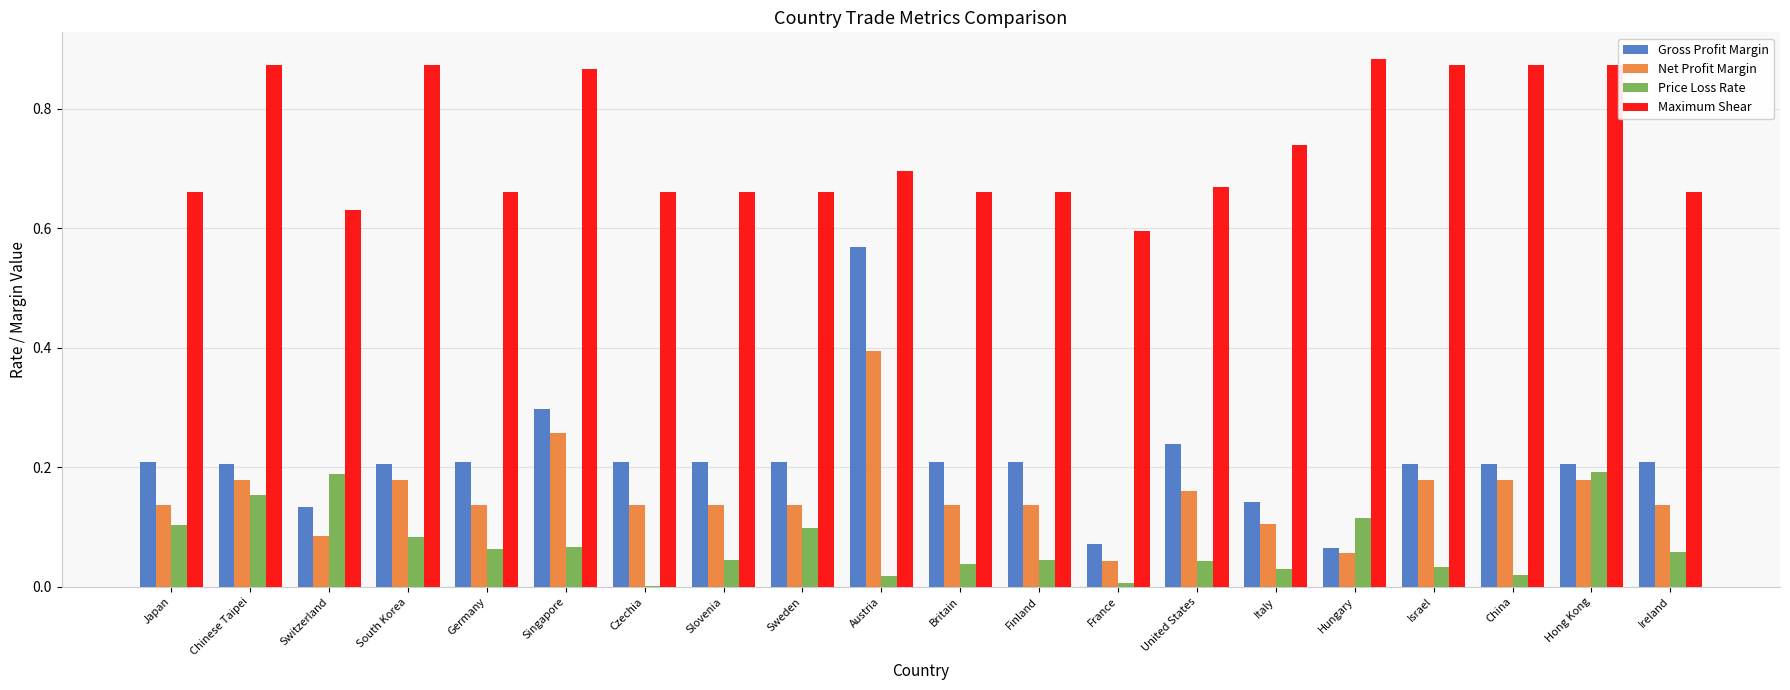

Which series has the largest total across all categories?

Maximum Shear